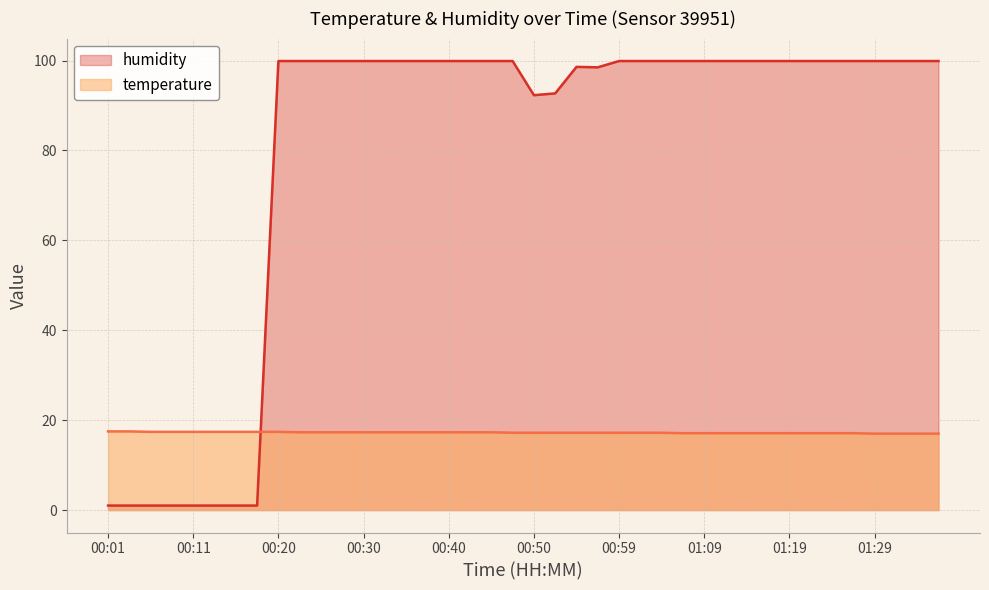

What is the difference between the second highest and minimum values in the humidity series?

98.9